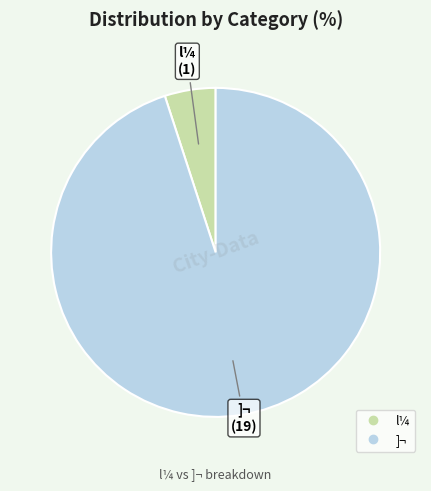

Do ]¬ and l¼ together represent more than half of the pie?

Yes